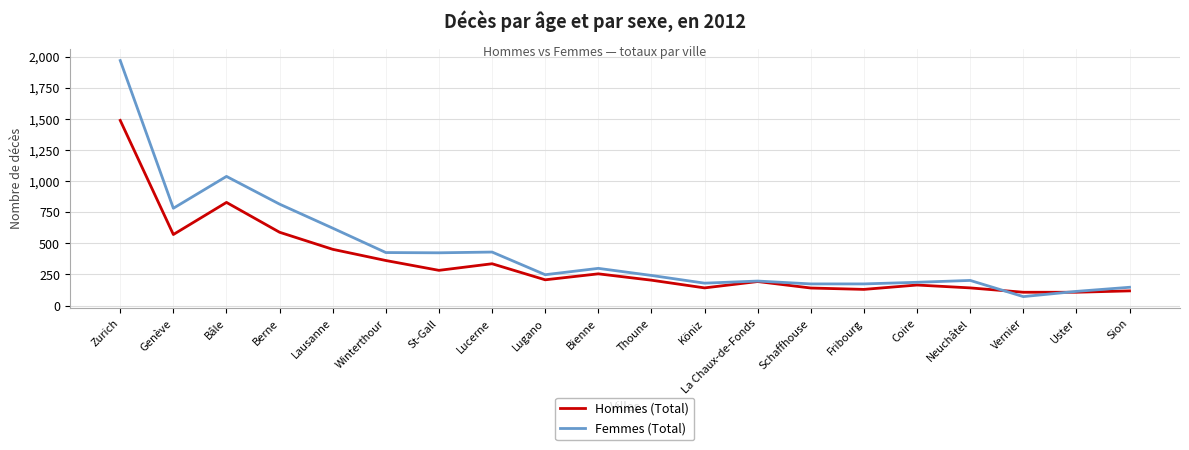

What is the minimum value shown in the chart?

72